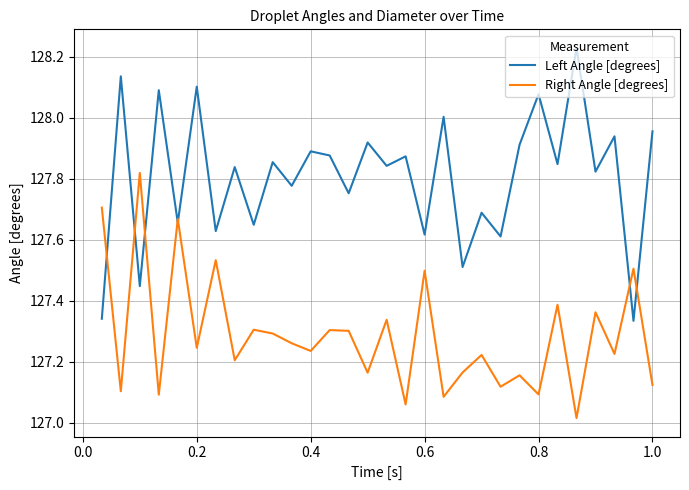

Which series has the largest total across all categories?

Left Angle [degrees]